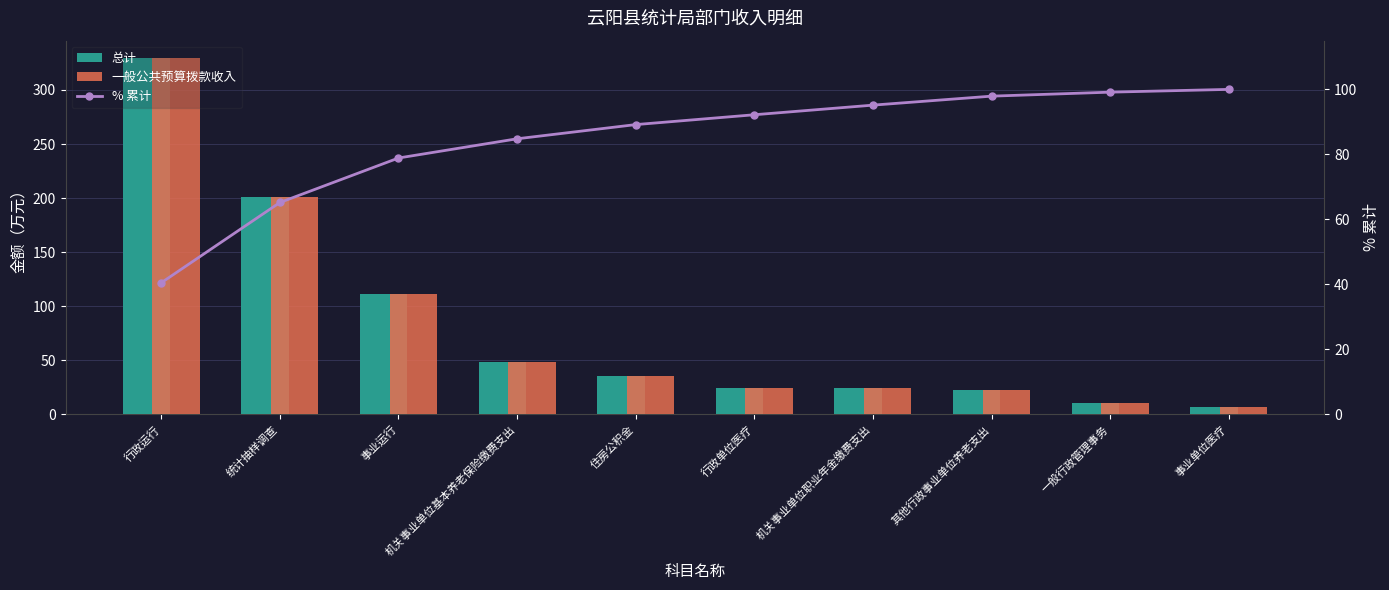

What is the spread (max minus min) of values at 机关事业单位基本养老保险缴费支出?

36.7